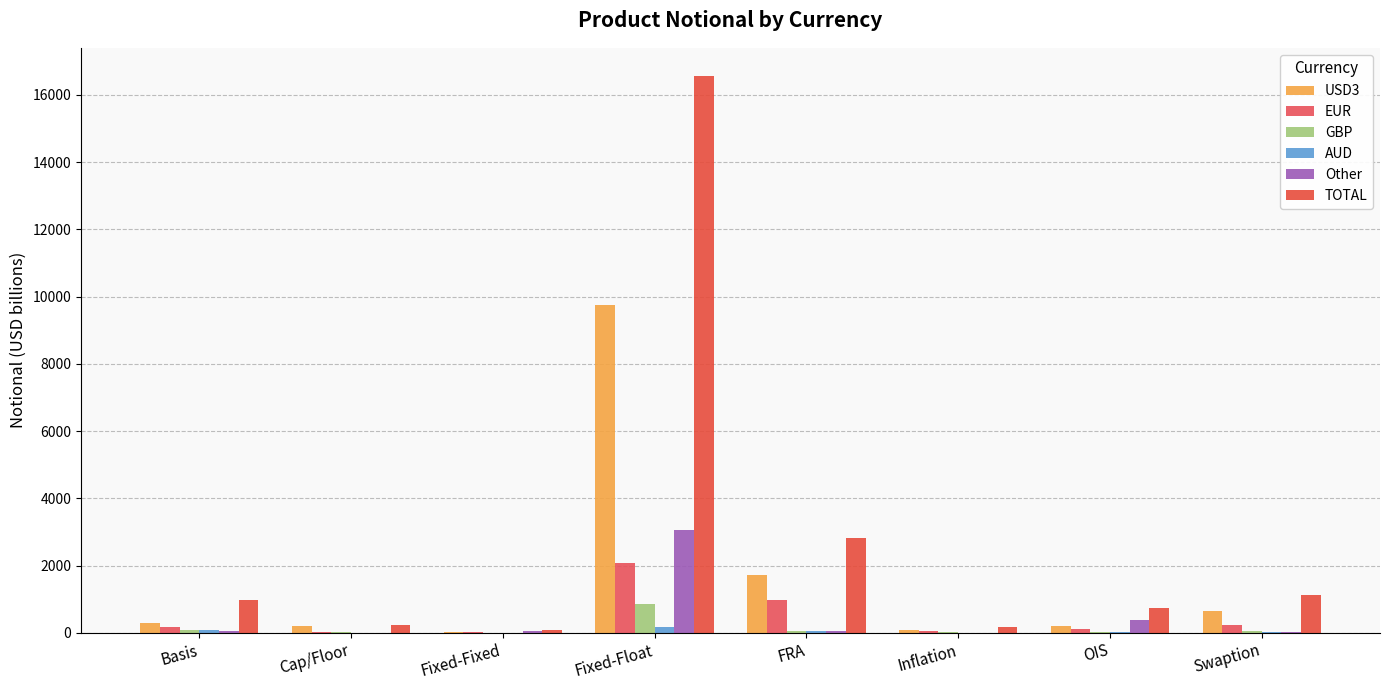

Which label corresponds to the largest value in the chart?

Fixed-Float